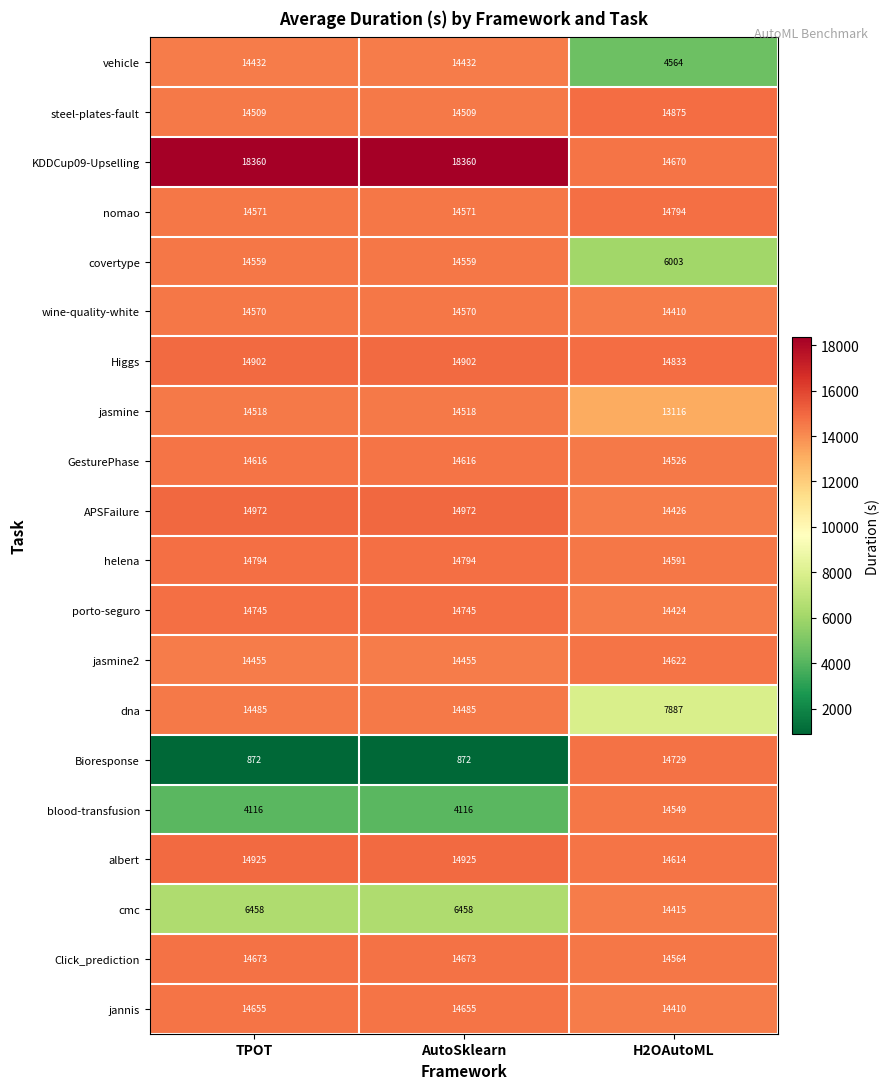

Which series has the largest total across all categories?

KDDCup09-Upselling